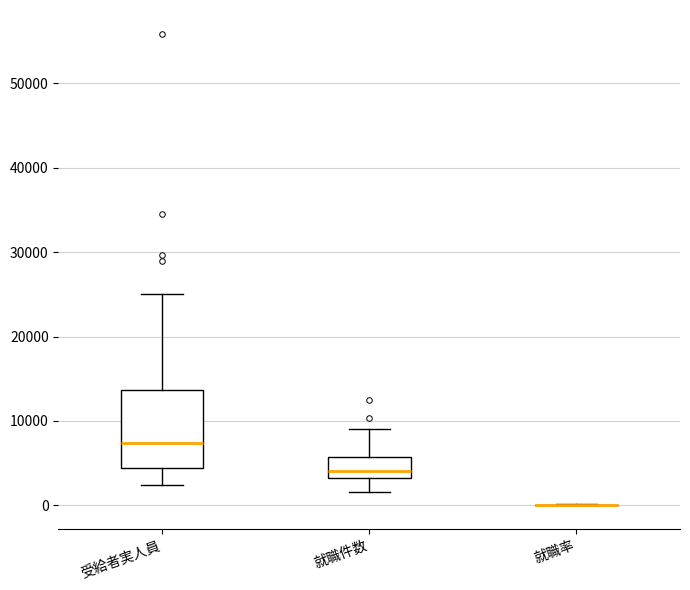

Reading left to right, read every box against the y-axis: the position of its median line, the range the box covers, and the ends of its whiskers. The values are not printed on the chart, so give them approximately, as read against the axis.

受給者実人員: median 7000, box 4000 to 14000, whiskers 2000 to 25000
就職件数: median 4000, box 3000 to 6000, whiskers 2000 to 9000
就職率: box collapsed to a line at 0, whiskers 0 to 0